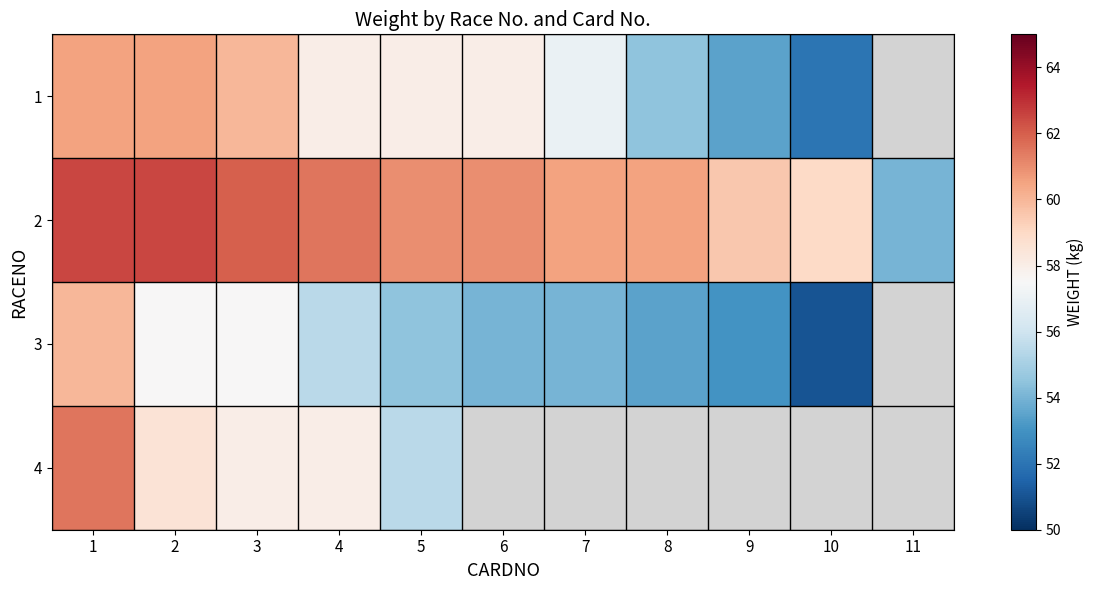

At which category is the sum across all series the highest?

1